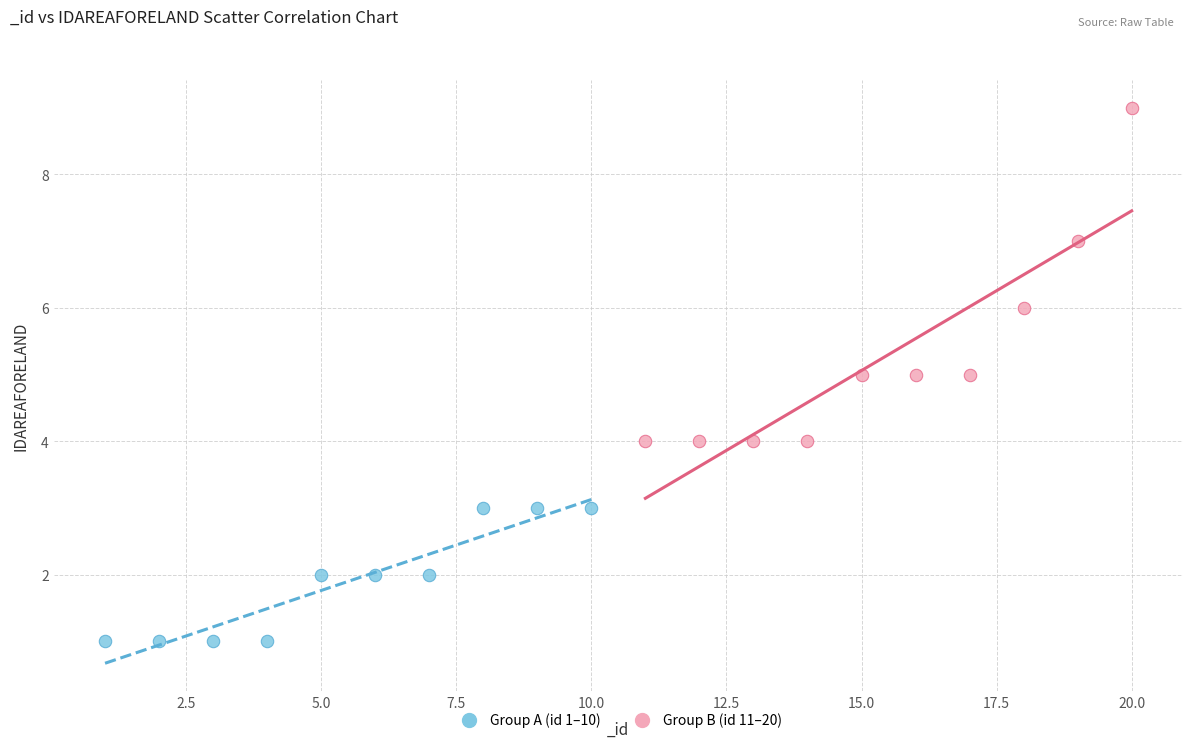

What are all the series names shown in the legend?

Group A (id 1–10), Group B (id 11–20)